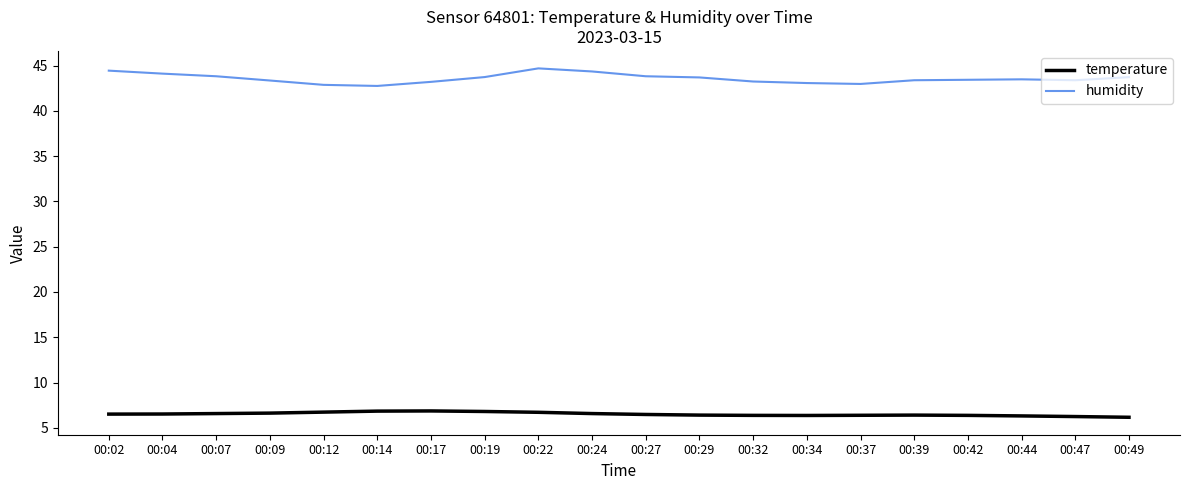

What is the average value of the humidity series?

43.6